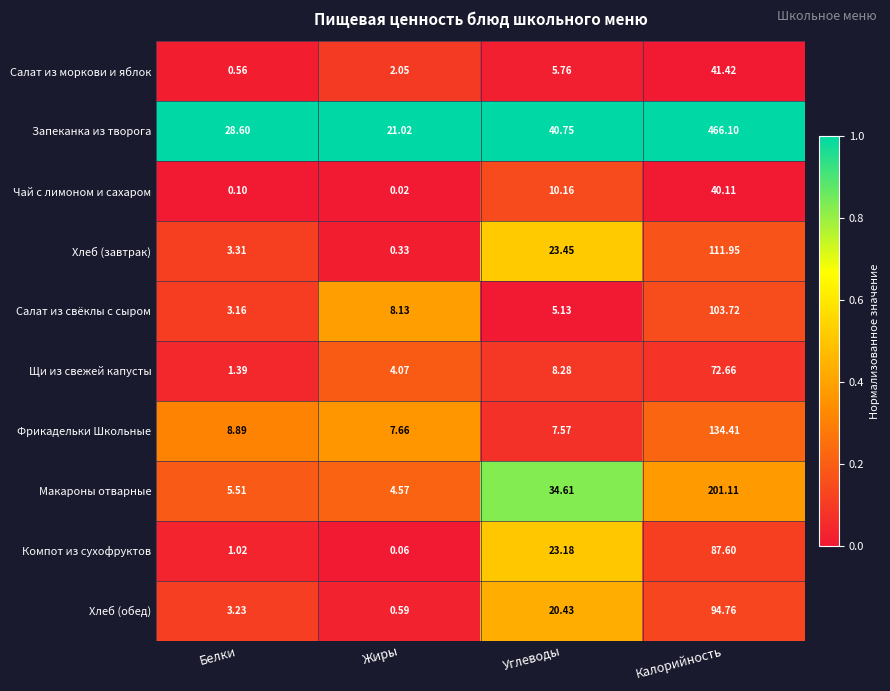

Rank the categories by Макароны отварные value from highest to lowest.

Калорийность, Углеводы, Белки, Жиры